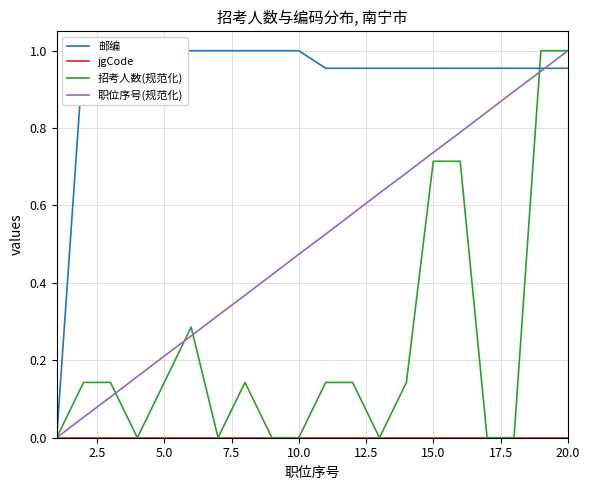

How many lines are shown in the chart?

4